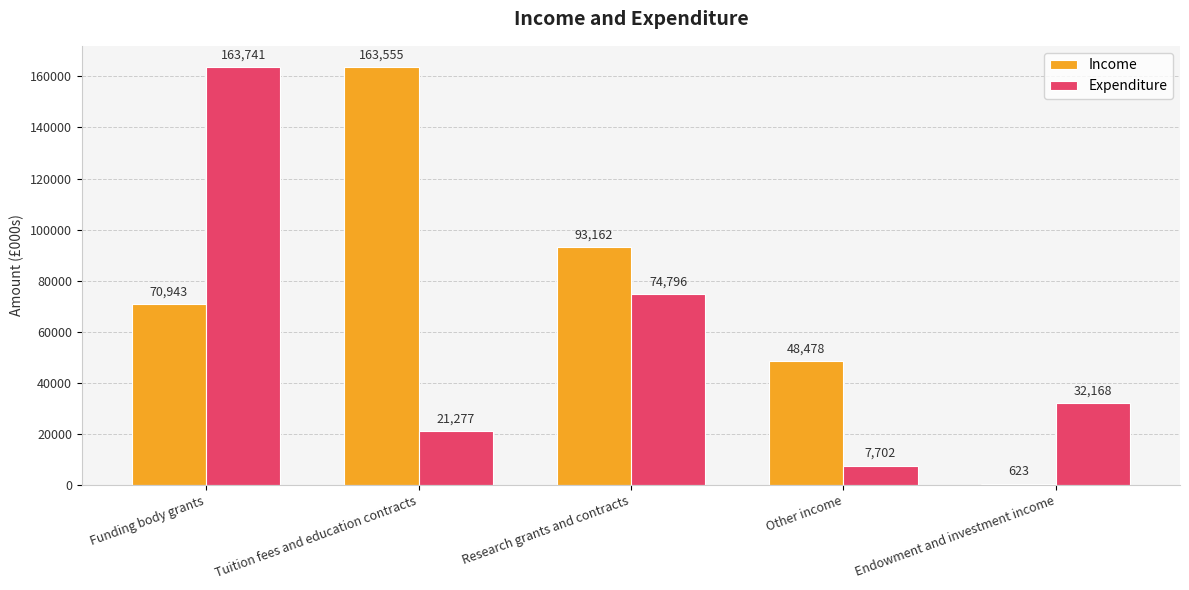

What is the value of the Expenditure bar at the 4th from the left?

7702